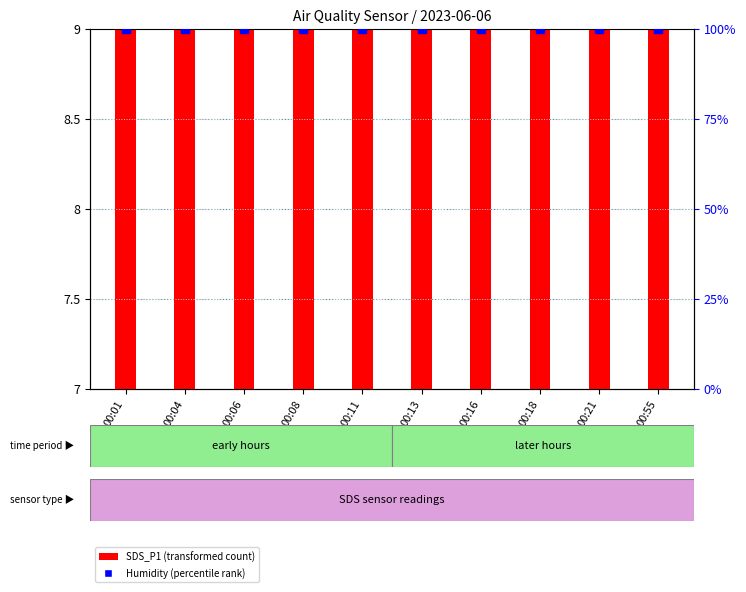

Is the value of SDS_P1 (transformed count) at 00:08 greater than the value of Humidity (percentile rank) at 00:04?

No